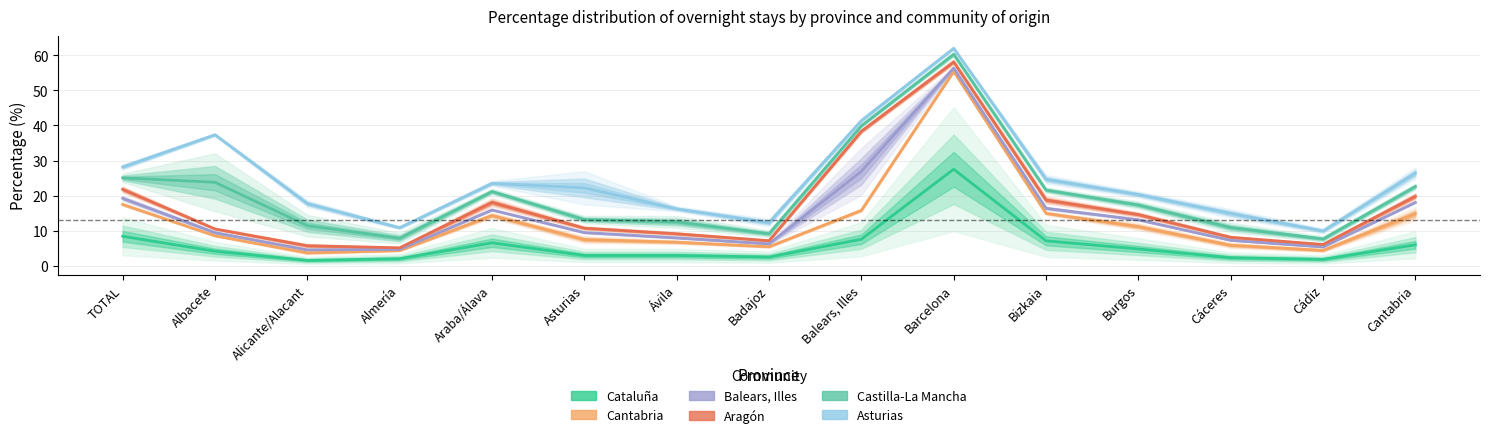

List the series in order of their peak value, highest first.

Asturias, Castilla-La Mancha, Aragón, Balears, Illes, Cantabria, Cataluña